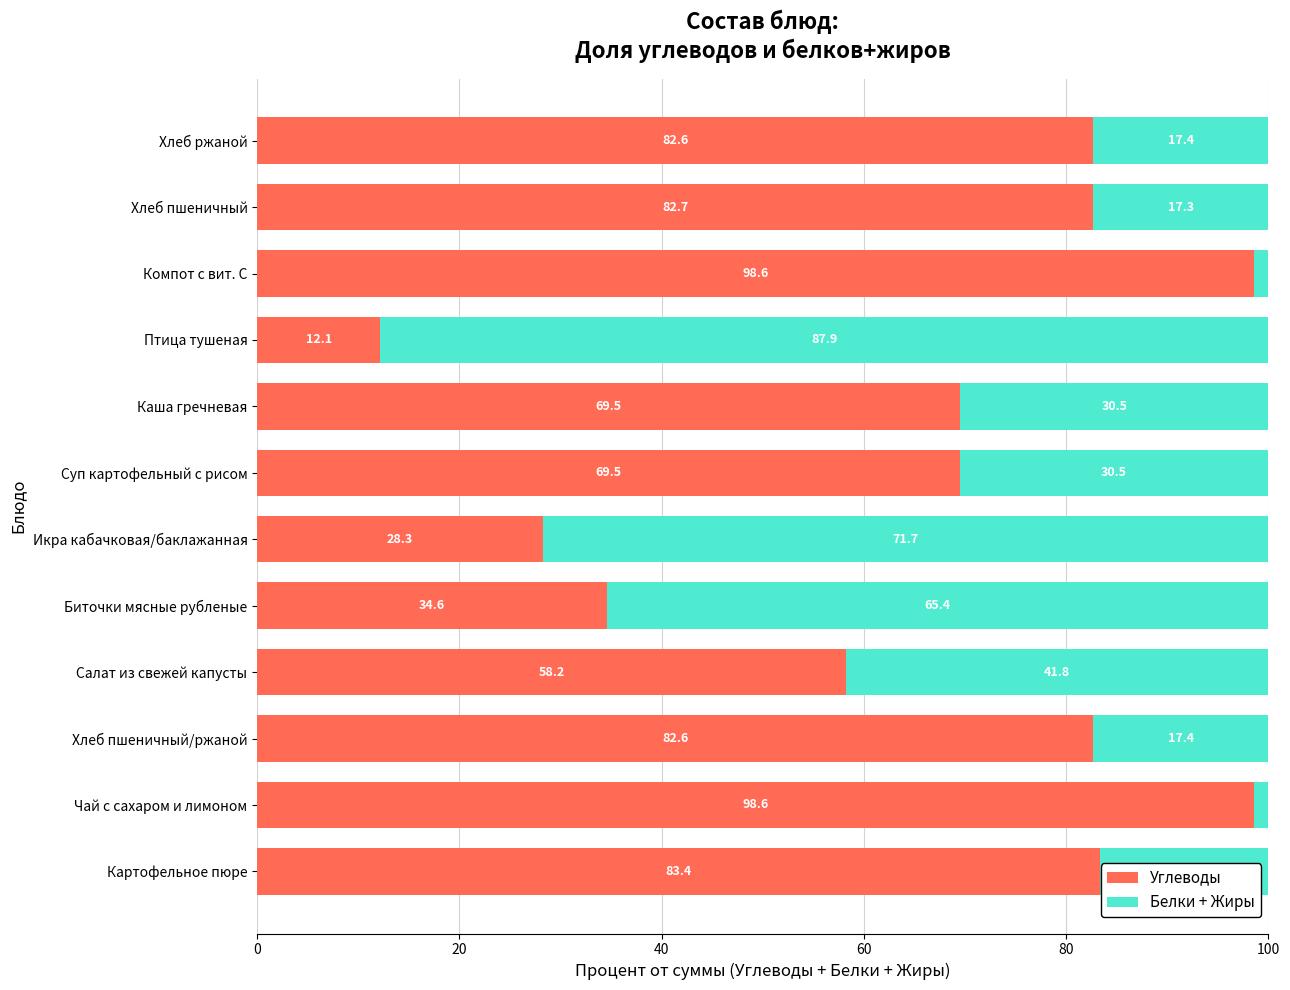

What is the total value across all series at Хлеб ржаной?

100.0